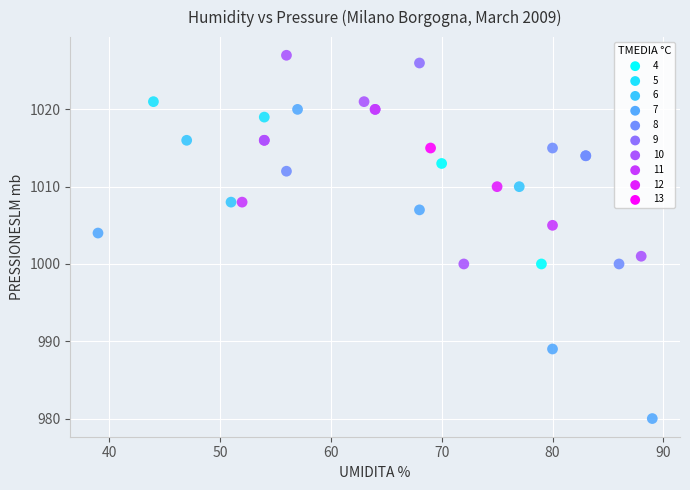

What Y value in the scatter plot is closest to 1003?

1004